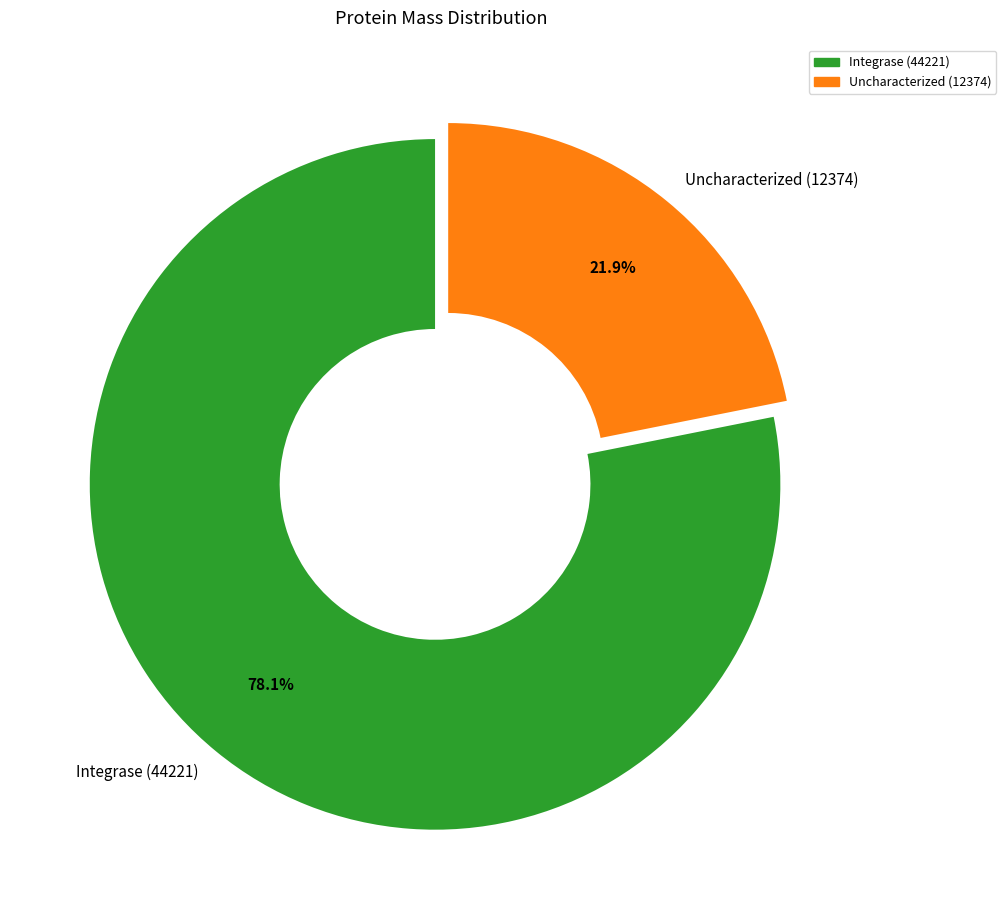

What is the smallest slice in the pie chart?

Uncharacterized (12374)